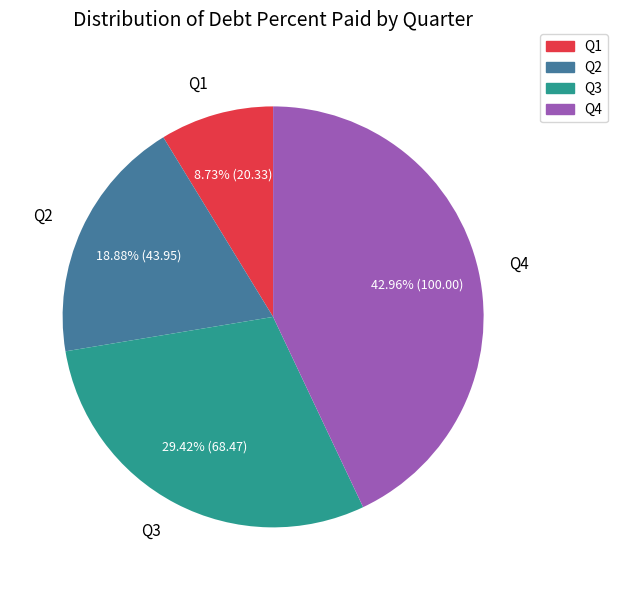

Is there any slice that represents more than half of the pie?

No